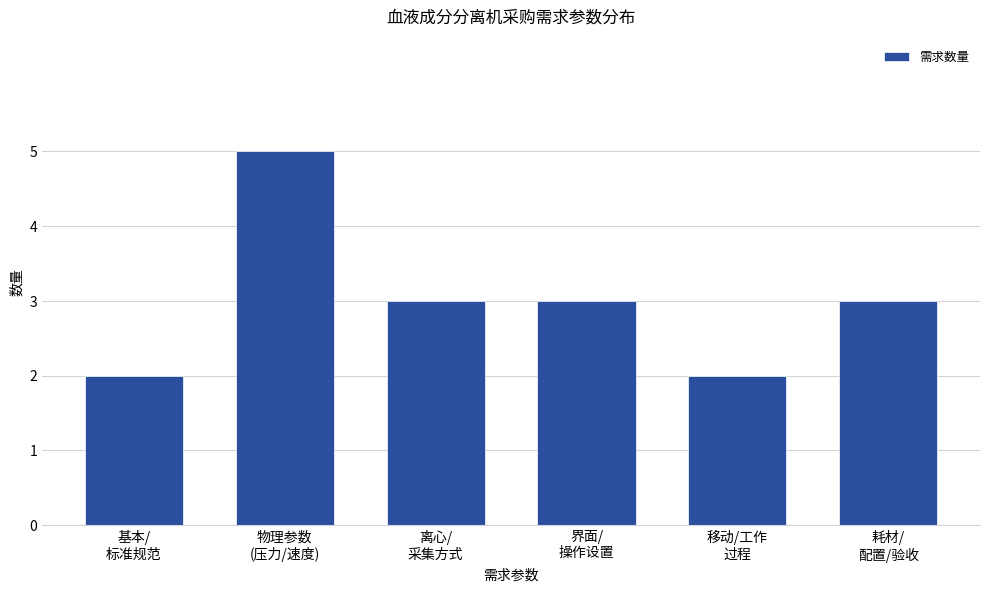

What is the minimum value shown in the chart?

2